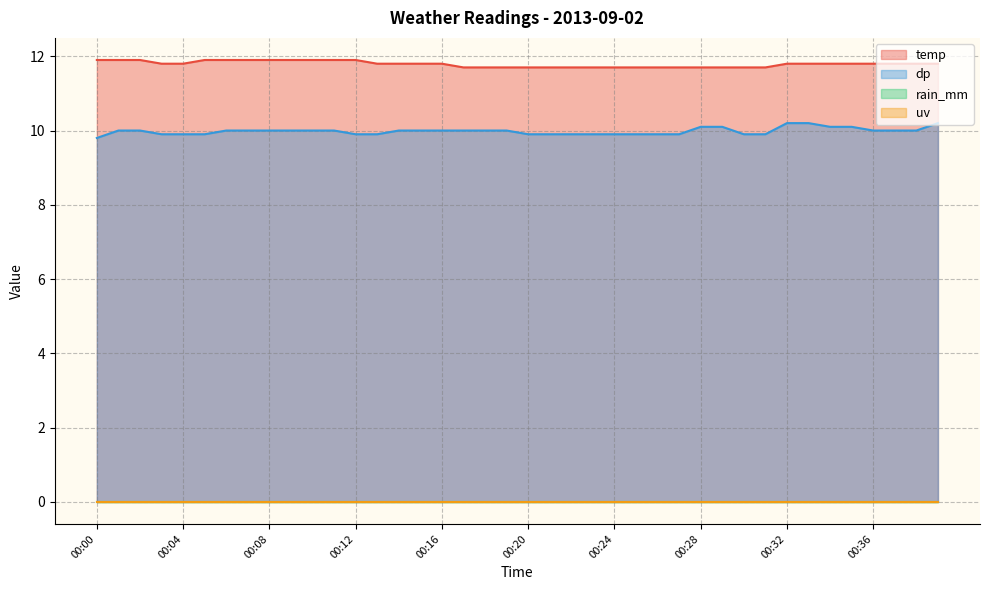

True or false: dp has a value of 5.0 at 00:17.

False